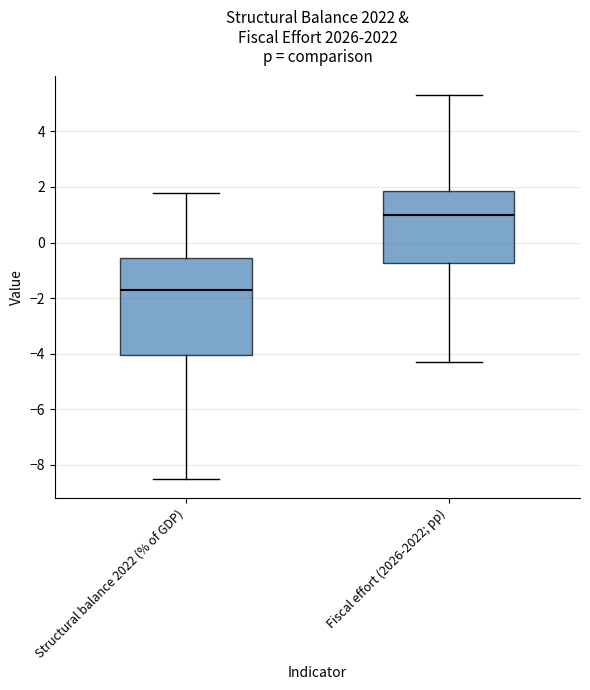

Where is the lower edge of the box for Structural balance 2022 (% of GDP) on the y-axis? The values are not printed on the chart, so give them approximately, as read against the axis.

-4.0